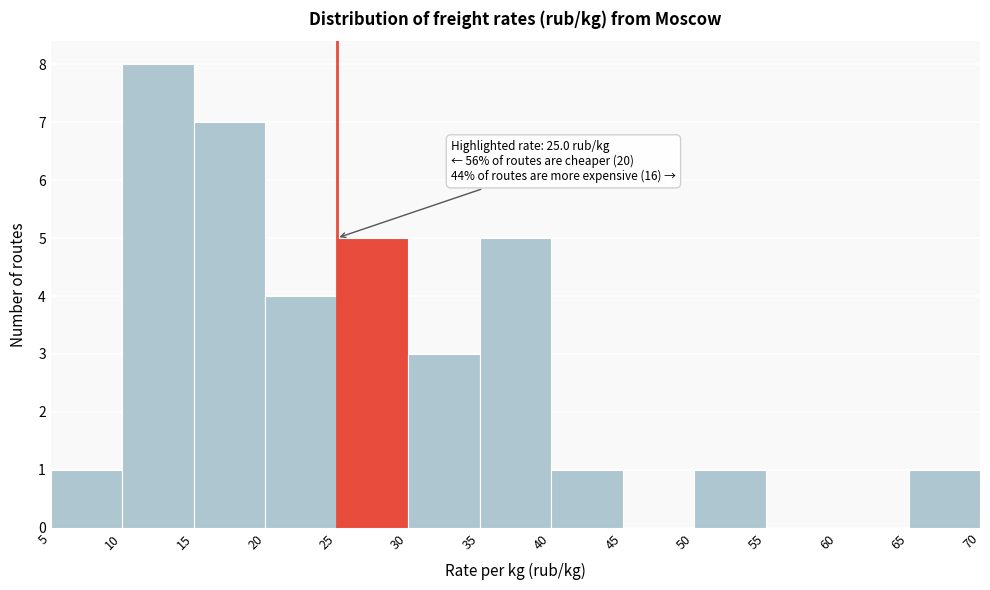

Which range on the x-axis has the tallest bar?

10 to 15